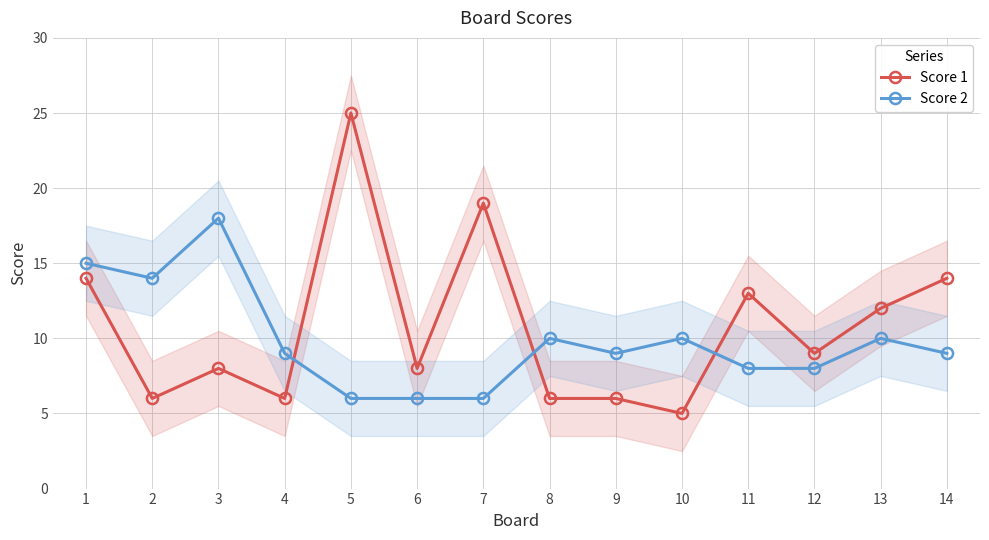

What is the value of the Score 2 point at the 7th from the left?

6